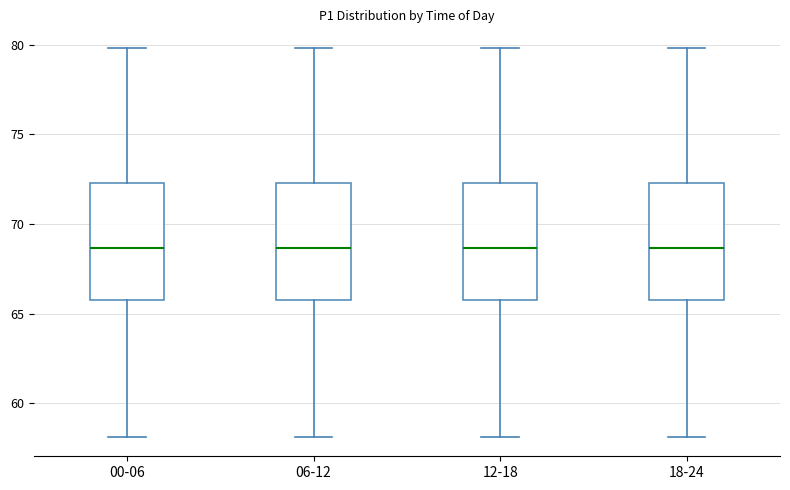

Where does the median line of the box for 12-18 sit on the y-axis? The values are not printed on the chart, so give them approximately, as read against the axis.

68.5